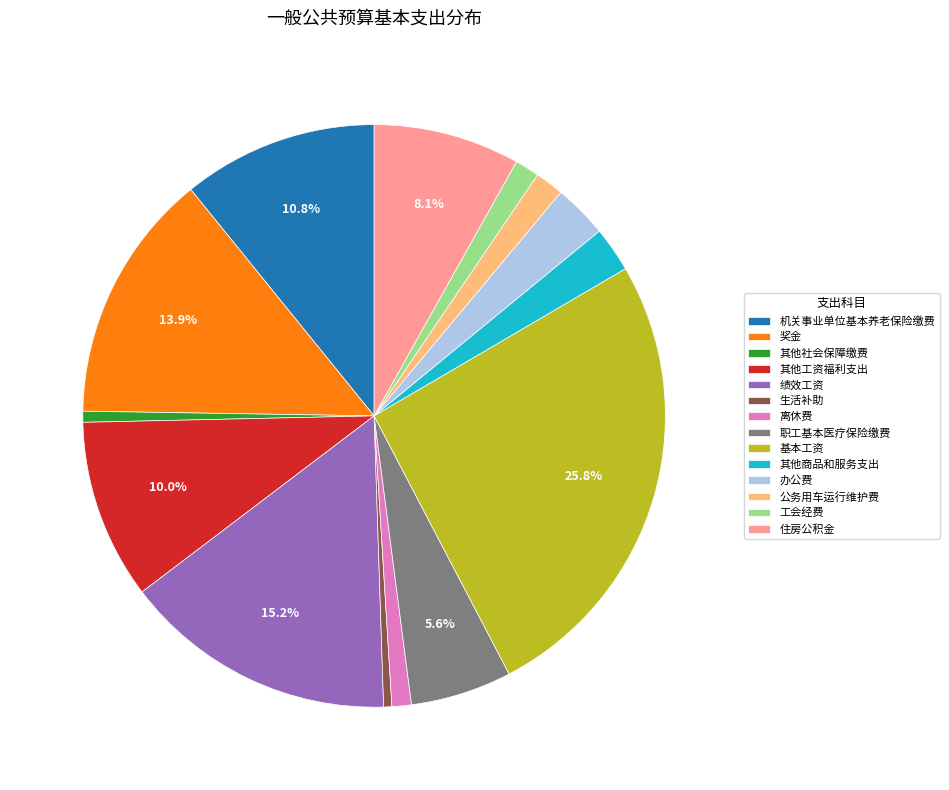

True or false: 离休费 accounts for 1% of the total.

True